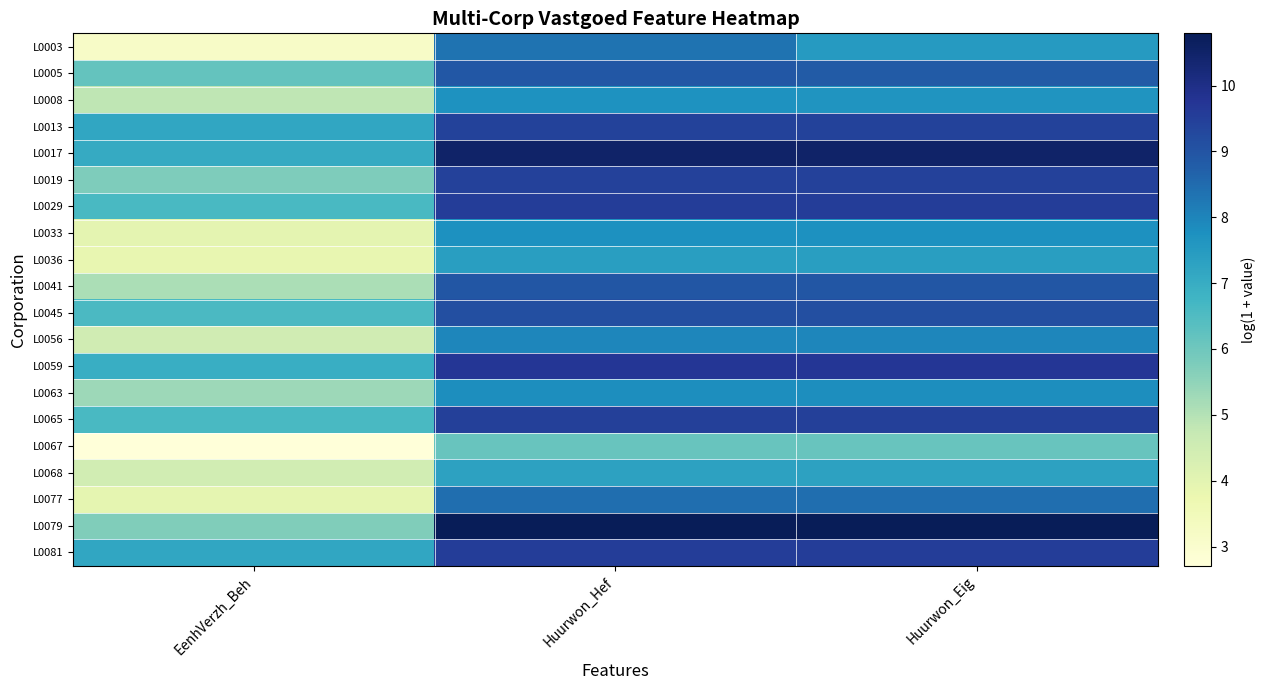

Reading left to right, extract all data points from this chart.

L0003: EenhVerzh_Beh=3.2	Huurwon_Hef=8.3	Huurwon_Eig=7.5
L0005: EenhVerzh_Beh=6.2	Huurwon_Hef=8.9	Huurwon_Eig=8.8
L0008: EenhVerzh_Beh=4.8	Huurwon_Hef=7.7	Huurwon_Eig=7.7
L0013: EenhVerzh_Beh=7.2	Huurwon_Hef=9.4	Huurwon_Eig=9.4
L0017: EenhVerzh_Beh=7.1	Huurwon_Hef=10.5	Huurwon_Eig=10.5
L0019: EenhVerzh_Beh=5.8	Huurwon_Hef=9.5	Huurwon_Eig=9.5
L0029: EenhVerzh_Beh=6.6	Huurwon_Hef=9.5	Huurwon_Eig=9.5
L0033: EenhVerzh_Beh=4.0	Huurwon_Hef=7.7	Huurwon_Eig=7.7
L0036: EenhVerzh_Beh=3.9	Huurwon_Hef=7.4	Huurwon_Eig=7.4
L0041: EenhVerzh_Beh=5.1	Huurwon_Hef=8.9	Huurwon_Eig=8.9
L0045: EenhVerzh_Beh=6.6	Huurwon_Hef=9.1	Huurwon_Eig=9.1
L0056: EenhVerzh_Beh=4.5	Huurwon_Hef=8.0	Huurwon_Eig=8.0
L0059: EenhVerzh_Beh=6.9	Huurwon_Hef=9.7	Huurwon_Eig=9.7
L0063: EenhVerzh_Beh=5.3	Huurwon_Hef=7.8	Huurwon_Eig=7.8
L0065: EenhVerzh_Beh=6.6	Huurwon_Hef=9.5	Huurwon_Eig=9.5
L0067: EenhVerzh_Beh=2.7	Huurwon_Hef=6.1	Huurwon_Eig=6.1
L0068: EenhVerzh_Beh=4.5	Huurwon_Hef=7.3	Huurwon_Eig=7.3
L0077: EenhVerzh_Beh=3.9	Huurwon_Hef=8.5	Huurwon_Eig=8.4
L0079: EenhVerzh_Beh=5.7	Huurwon_Hef=10.8	Huurwon_Eig=10.8
L0081: EenhVerzh_Beh=7.2	Huurwon_Hef=9.5	Huurwon_Eig=9.5